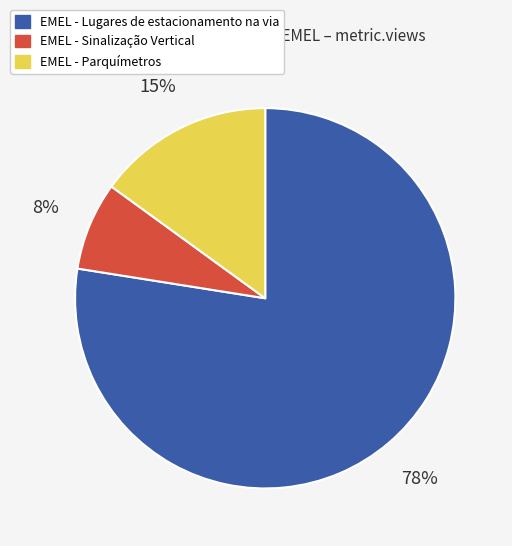

Which slice is the largest?

EMEL - Lugares de estacionamento na via